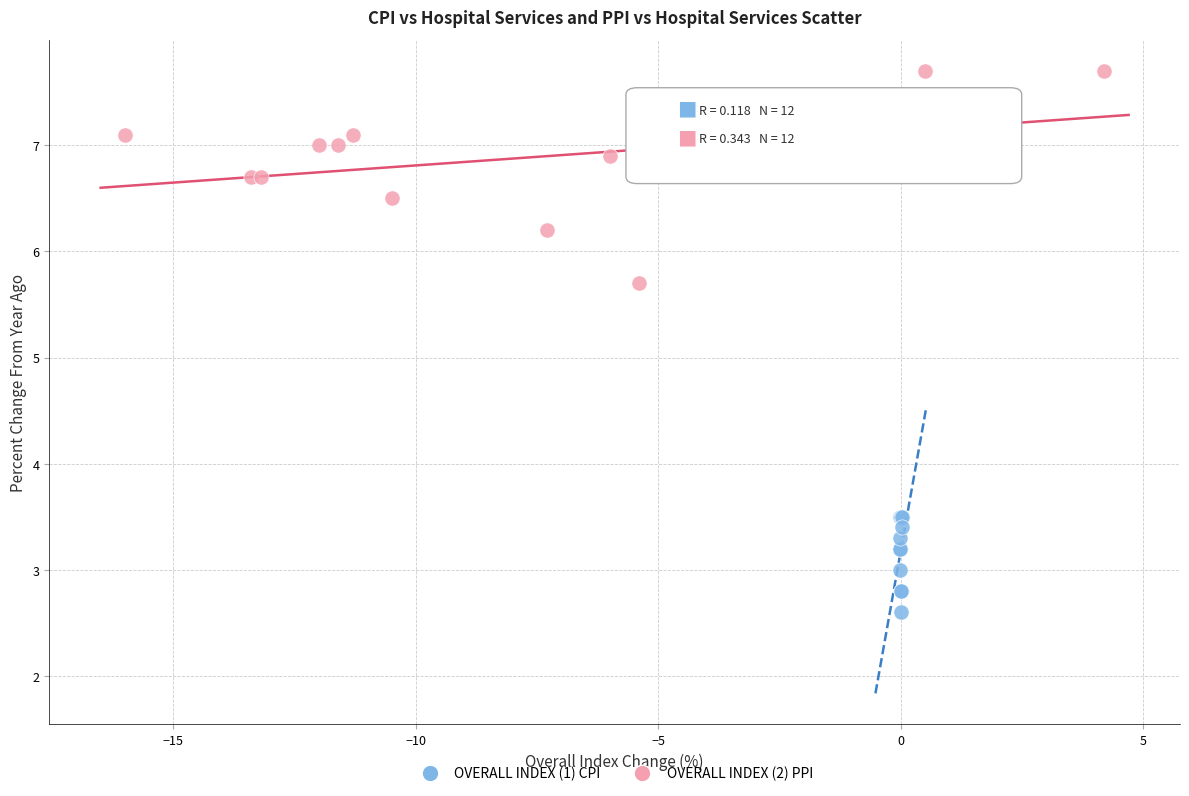

Which series contains the lowest Y value?

OVERALL INDEX (1) CPI